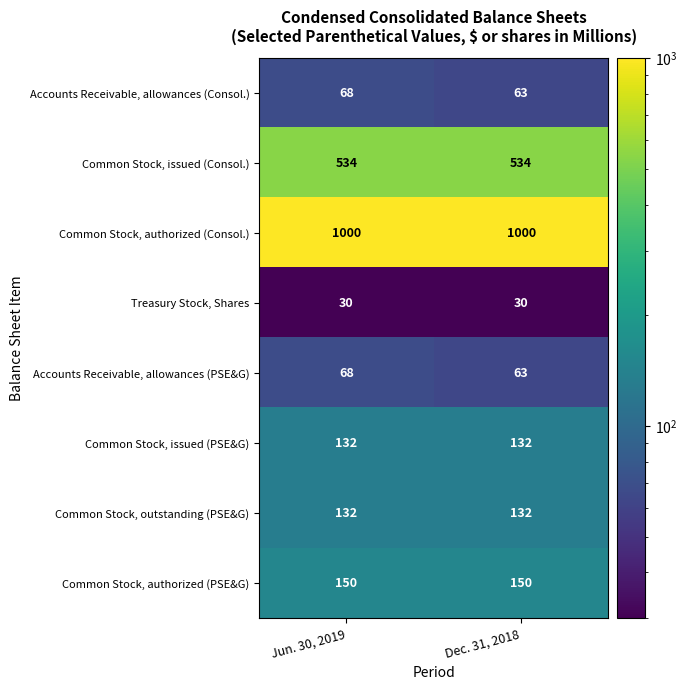

What is the spread (max minus min) of values at Dec. 31, 2018?

970